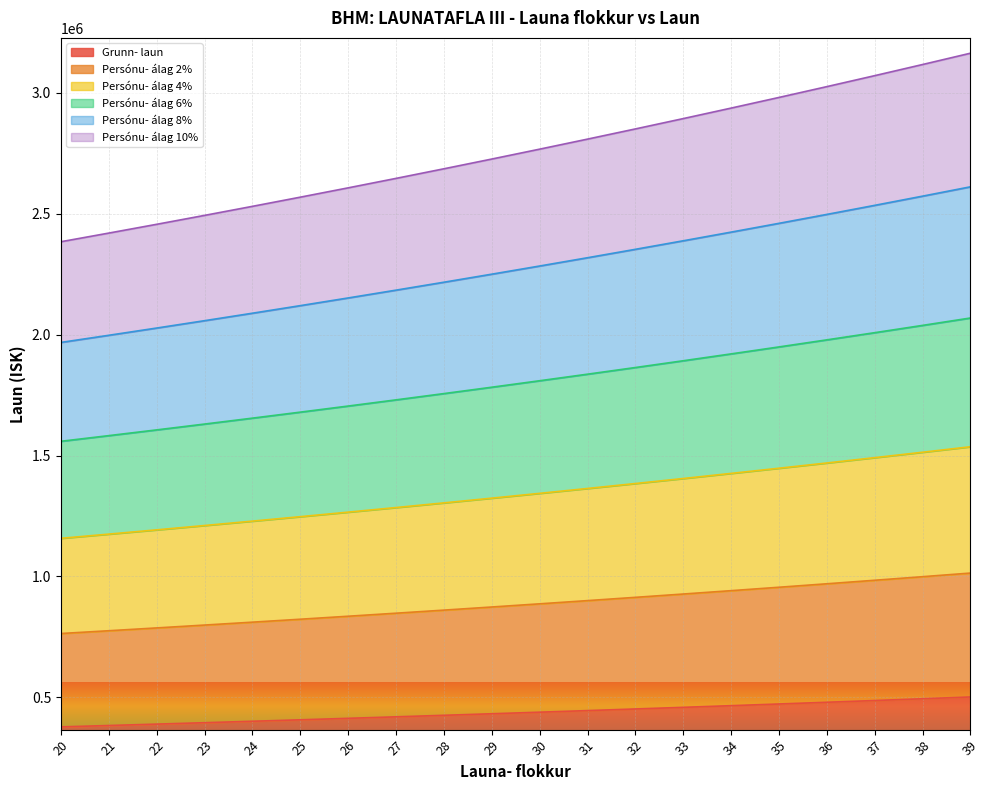

What is the difference between the Persónu- álag 8% values at 24 and 36?

408470